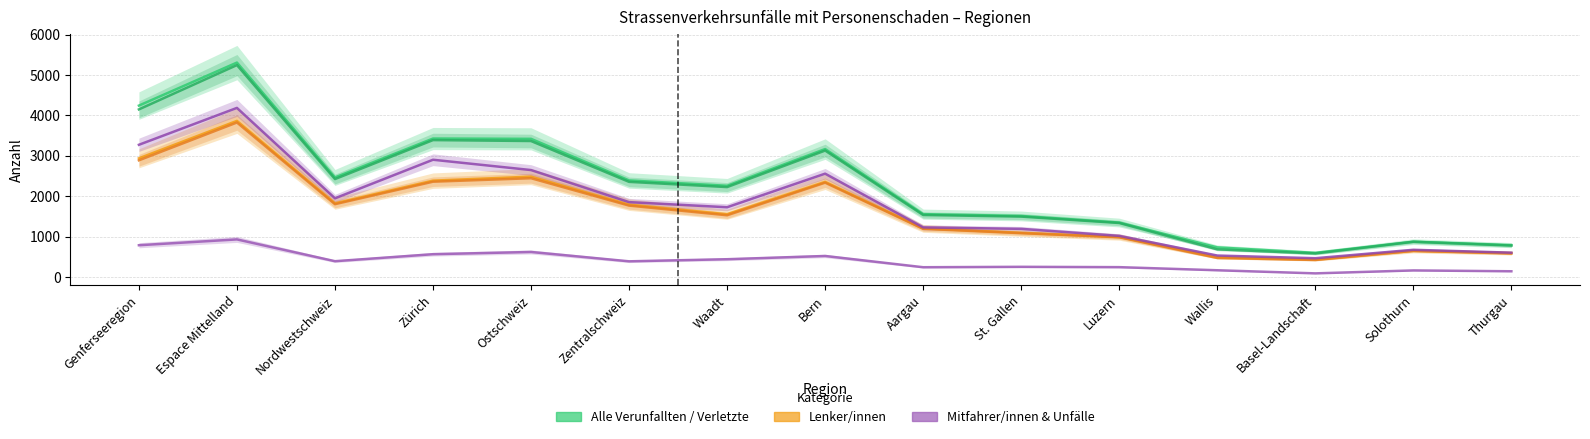

Reading left to right, what are all the values shown in this chart?

Alle Verunfallten (Total): Genferseeregion=4242	Espace Mittelland=5306	Nordwestschweiz=2465	Zürich=3427	Ostschweiz=3420	Zentralschweiz=2391	Waadt=2259	Bern=3167	Aargau=1558	St. Gallen=1513	Luzern=1350	Wallis=736	Basel-Landschaft=600	Solothurn=877	Thurgau=792
Verletzte: Genferseeregion=4148	Espace Mittelland=5244	Nordwestschweiz=2425	Zürich=3389	Ostschweiz=3366	Zentralschweiz=2356	Waadt=2227	Bern=3130	Aargau=1537	St. Gallen=1497	Luzern=1339	Wallis=687	Basel-Landschaft=586	Solothurn=874	Thurgau=781
Lenker/innen Total: Genferseeregion=2938	Espace Mittelland=3864	Nordwestschweiz=1825	Zürich=2386	Ostschweiz=2485	Zentralschweiz=1793	Waadt=1555	Bern=2356	Aargau=1205	St. Gallen=1096	Luzern=993	Wallis=491	Basel-Landschaft=433	Solothurn=651	Thurgau=595
Lenker/innen Verletzte: Genferseeregion=2889	Espace Mittelland=3824	Nordwestschweiz=1804	Zürich=2360	Ostschweiz=2446	Zentralschweiz=1769	Waadt=1530	Bern=2336	Aargau=1195	St. Gallen=1087	Luzern=986	Wallis=475	Basel-Landschaft=425	Solothurn=649	Thurgau=586
Mitfahrer/innen Total: Genferseeregion=789	Espace Mittelland=933	Nordwestschweiz=394	Zürich=567	Ostschweiz=622	Zentralschweiz=391	Waadt=443	Bern=523	Aargau=245	St. Gallen=255	Luzern=247	Wallis=170	Basel-Landschaft=93	Solothurn=166	Thurgau=145
mit Verletzten (Unfälle): Genferseeregion=3273	Espace Mittelland=4185	Nordwestschweiz=1949	Zürich=2903	Ostschweiz=2648	Zentralschweiz=1855	Waadt=1728	Bern=2559	Aargau=1230	St. Gallen=1194	Luzern=1020	Wallis=534	Basel-Landschaft=468	Solothurn=676	Thurgau=605